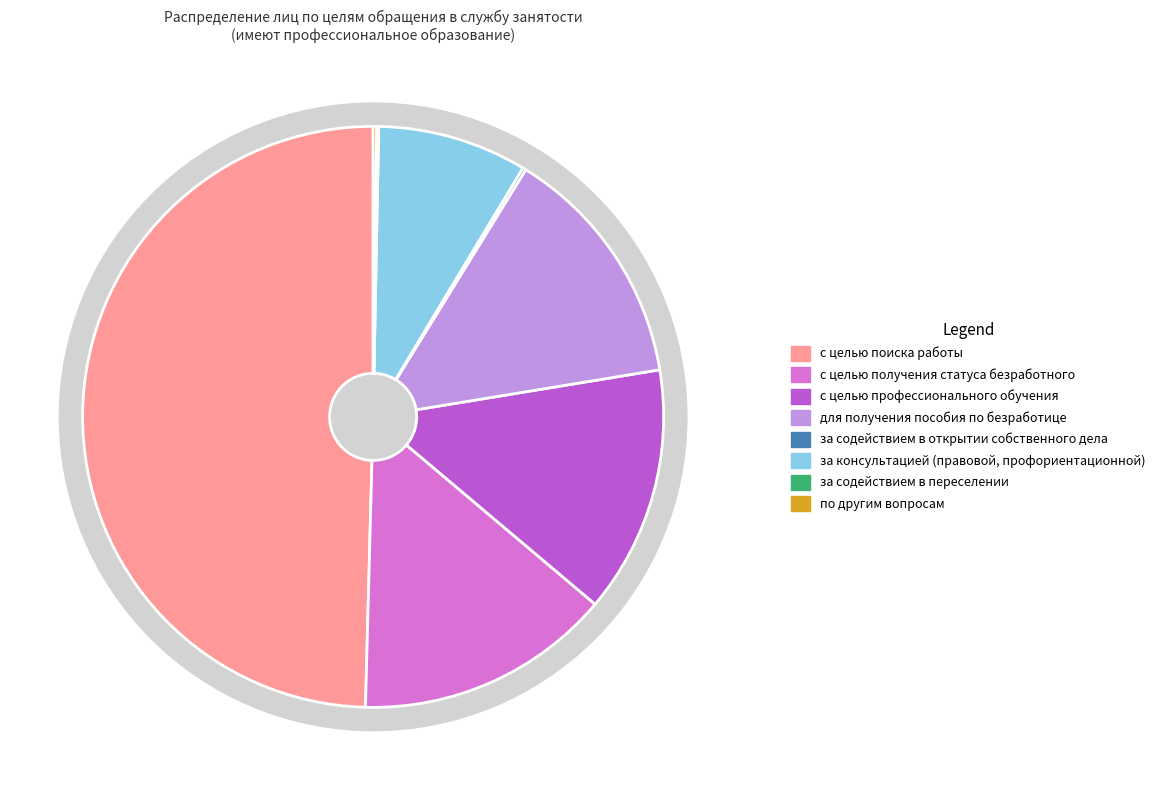

To the nearest percent, what is the average slice percentage?

12%